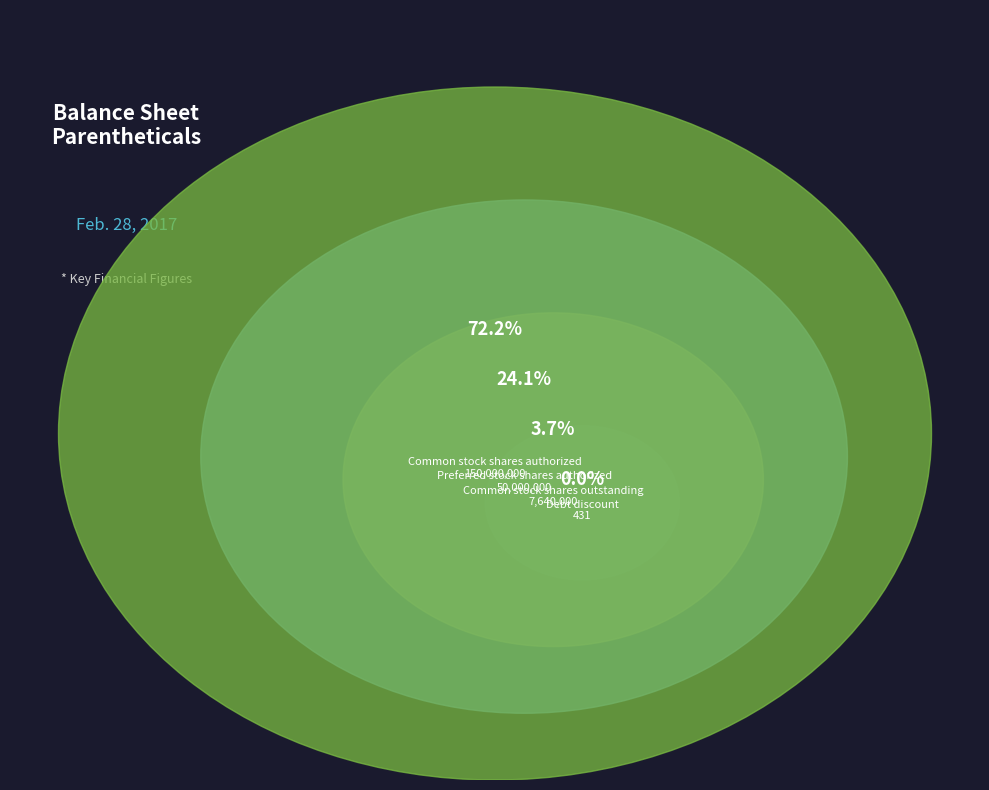

Rank the categories by value from highest to lowest.

Common stock shares authorized, Preferred stock shares authorized, Common stock shares outstanding, Debt discount